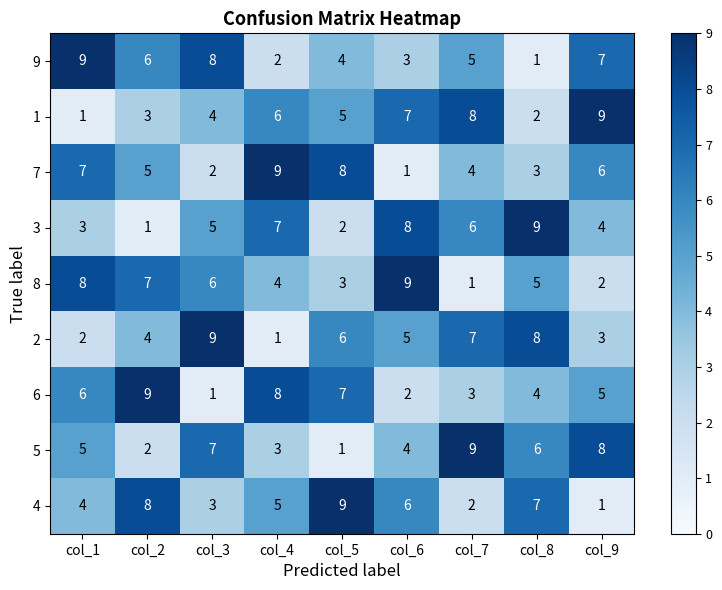

At col_2, list the series in order from smallest to largest.

3, 5, 1, 2, 7, 9, 8, 4, 6